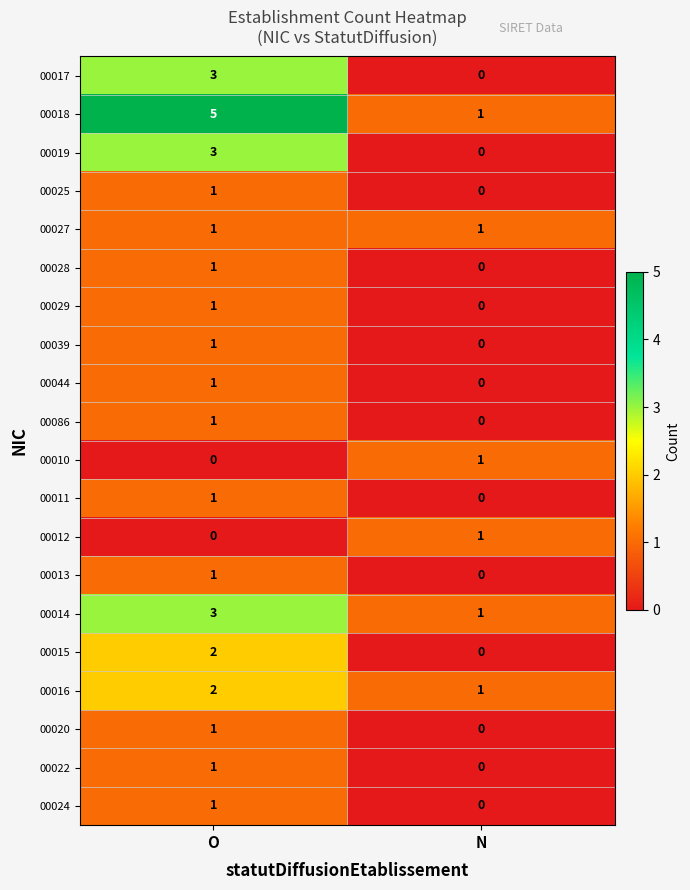

The value of 00019 at N is -2. True or false?

False